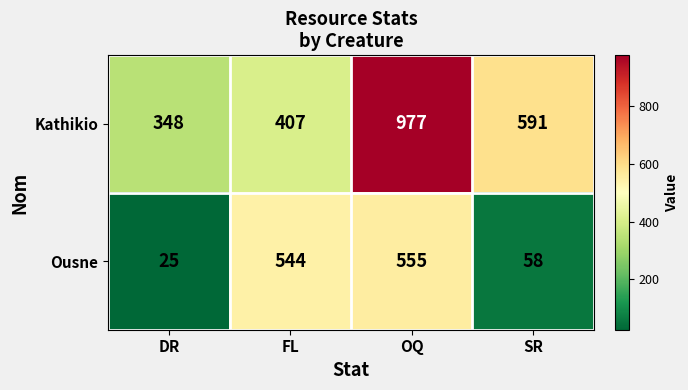

What is the difference between the maximum and minimum values in the Kathikio series?

629